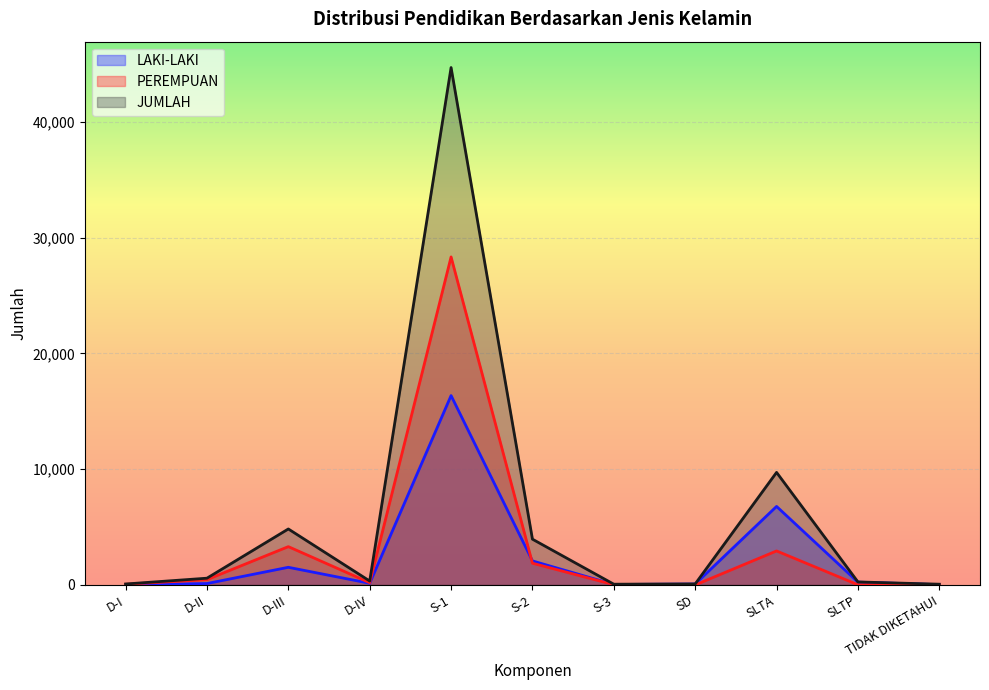

What is the spread (max minus min) of values at SLTP?

244